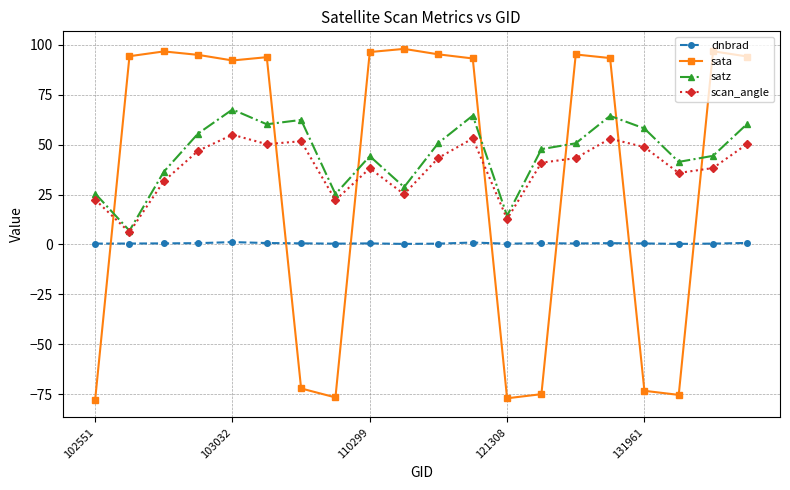

True or false: satz has more than 1 points higher than both neighbors.

True